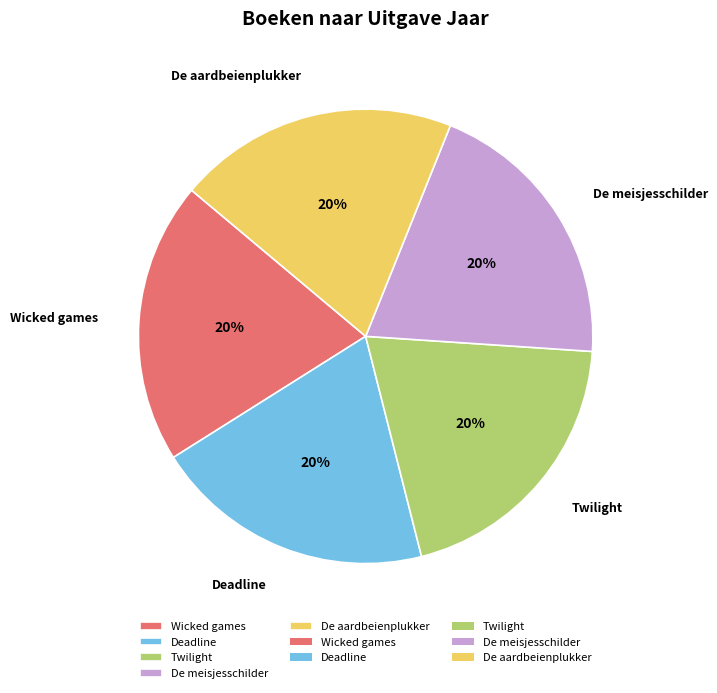

Does De aardbeienplukker account for over 50% of the chart?

No